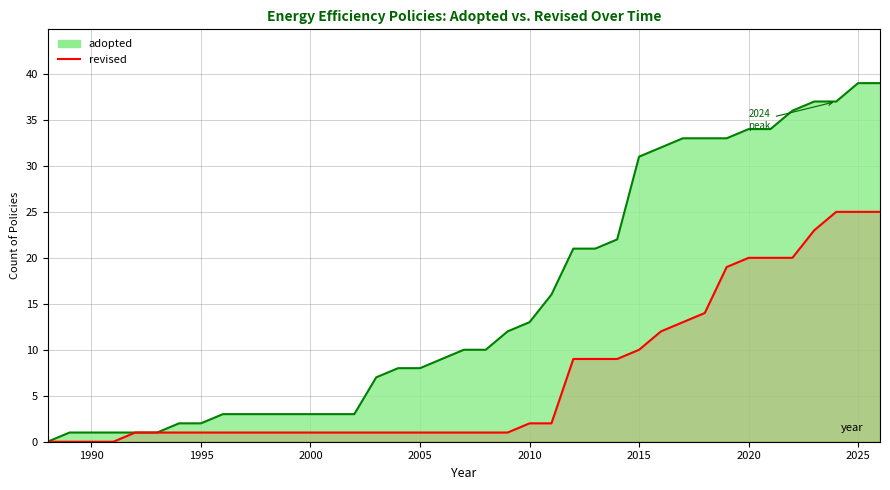

True or false: there are more than 0 points higher than both neighbors.

False